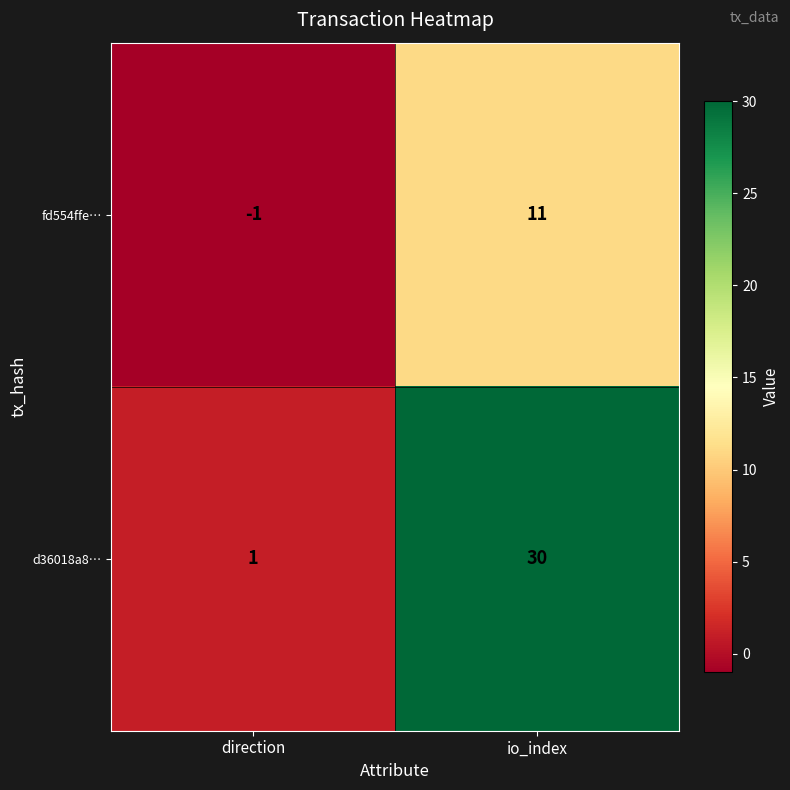

What is the difference between the highest and lowest values at io_index?

19